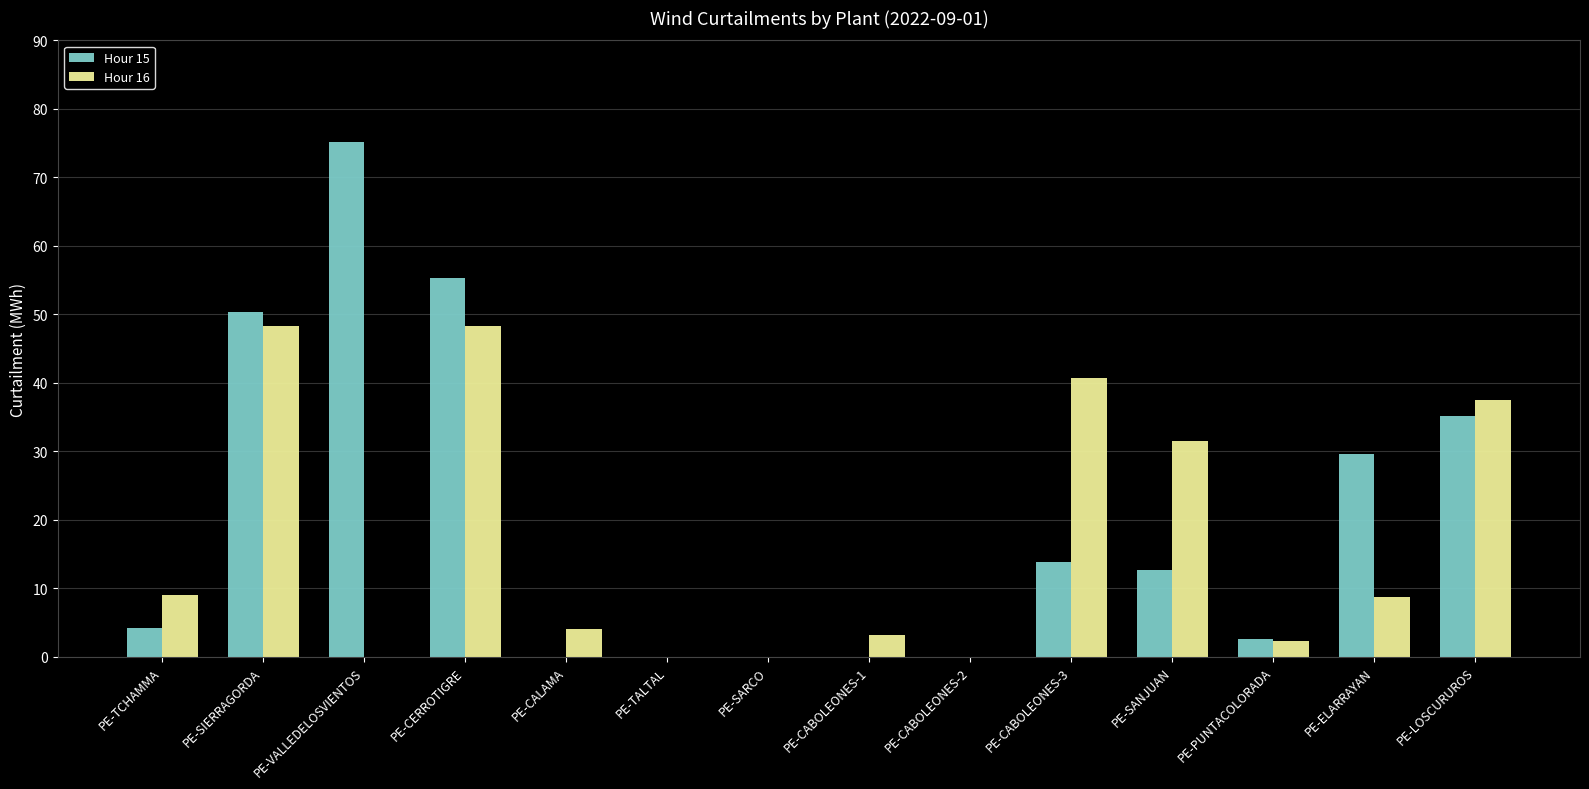

Which series changed the most between PE-VALLEDELOSVIENTOS and PE-SANJUAN?

Hour 15